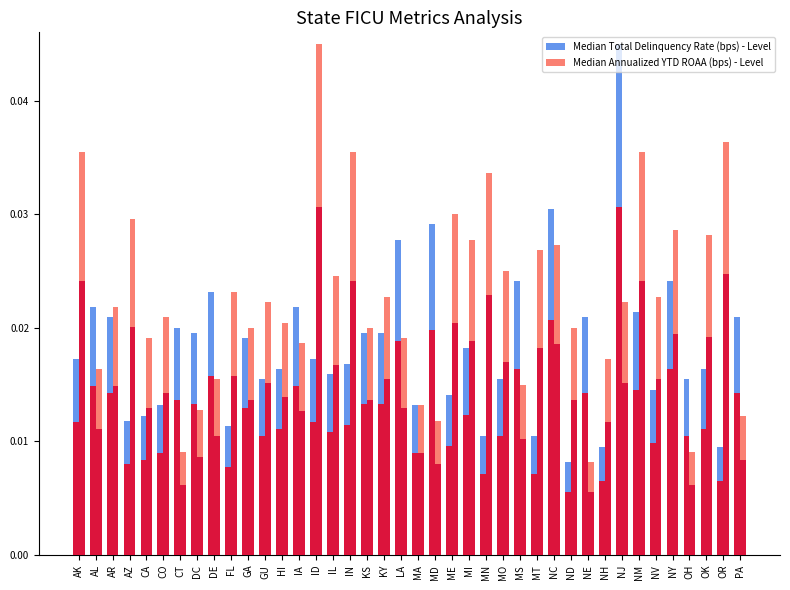

Is it true that Median Total Delinquency Rate (bps) - Level equals 0.0 at PA?

True